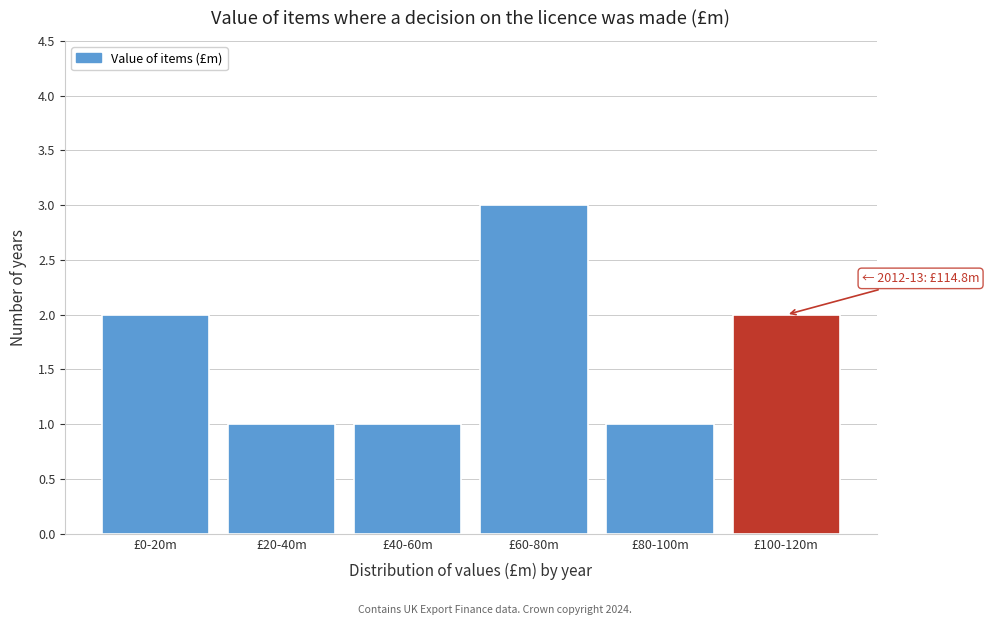

Reading left to right, list all the values displayed in this chart.

£0-20m=2	£20-40m=1	£40-60m=1	£60-80m=3	£80-100m=1	£100-120m=2